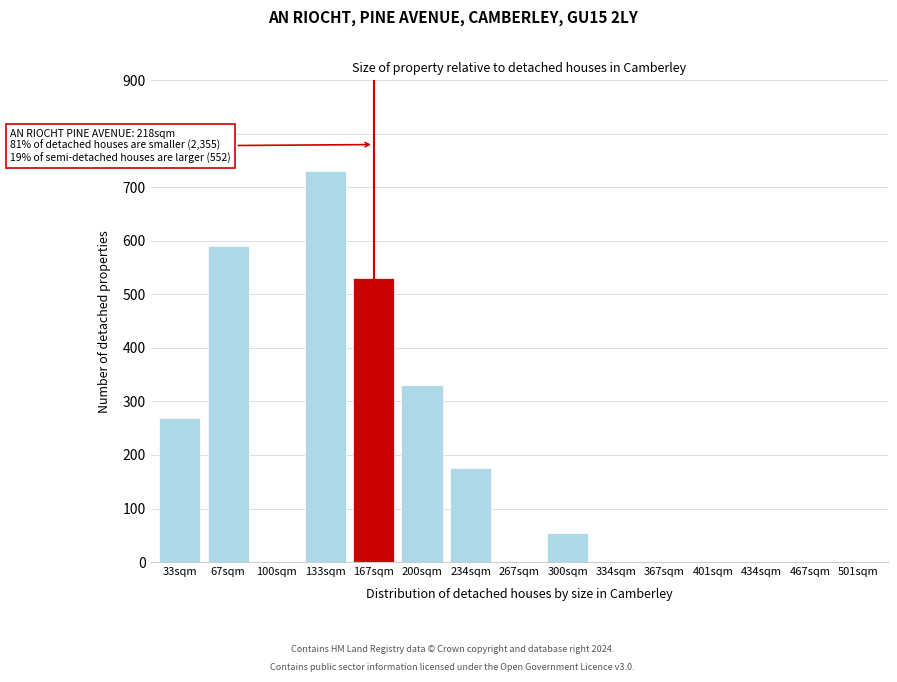

Reading right to left, extract all data points from this chart.

501sqm=0	467sqm=0	434sqm=0	401sqm=0	367sqm=0	334sqm=0	300sqm=55	267sqm=0	234sqm=175	200sqm=330	167sqm=530	133sqm=730	100sqm=0	67sqm=590	33sqm=270